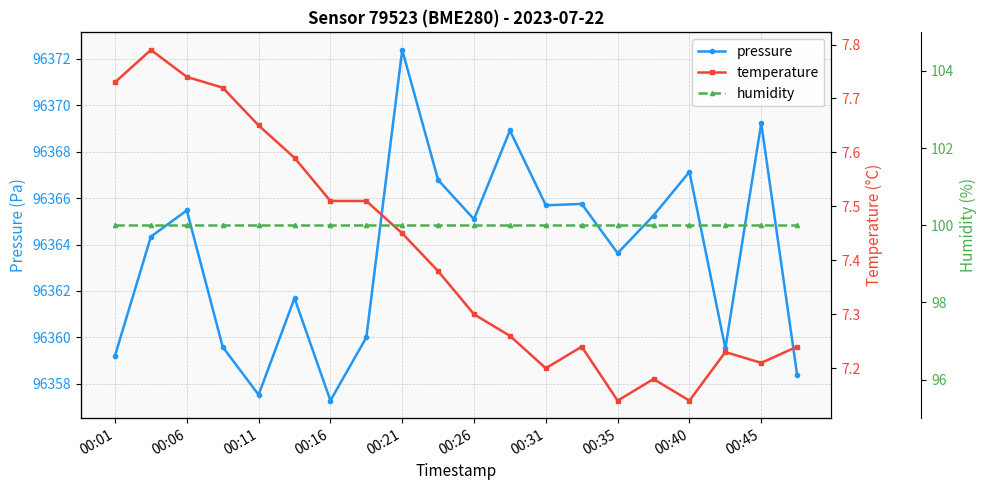

What is the average value of the humidity series?

100.0